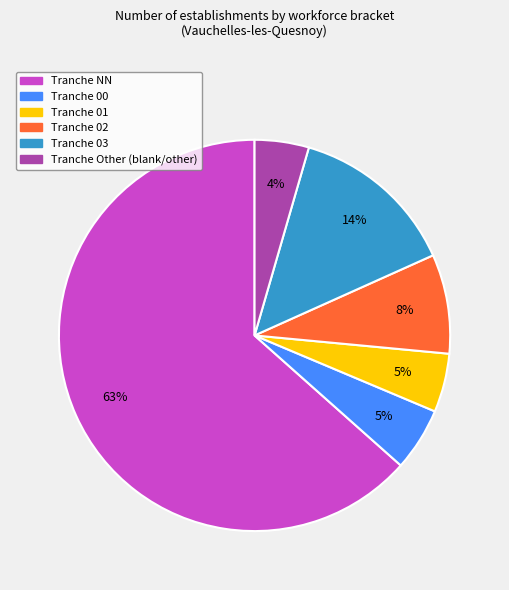

To the nearest percent, what is the average slice percentage?

17%